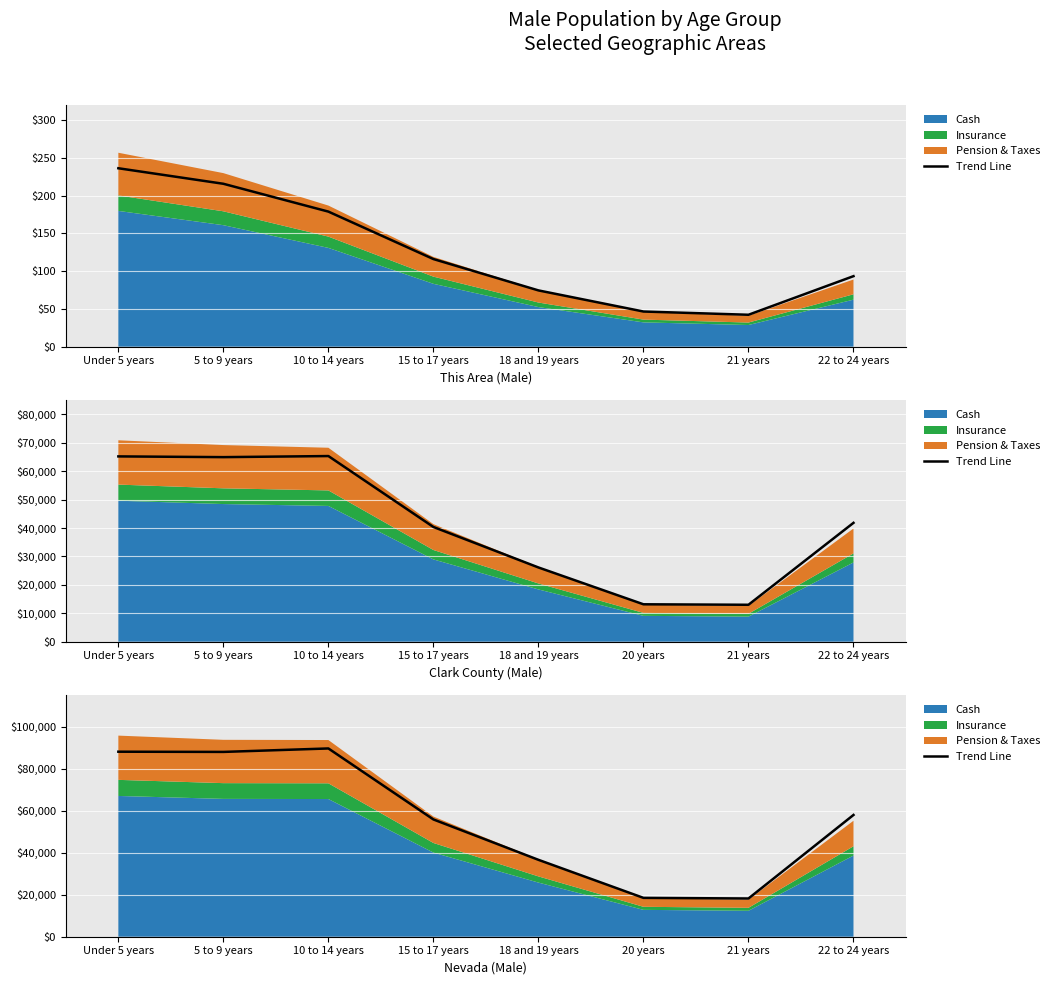

At which category does the data reach its first local valley?

5 to 9 years